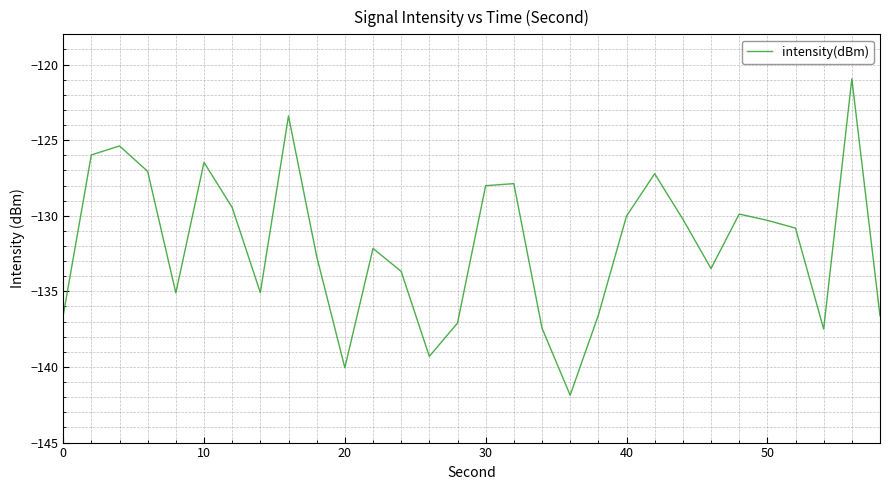

How many interior local valleys (lower than both neighbors) does the data have?

7